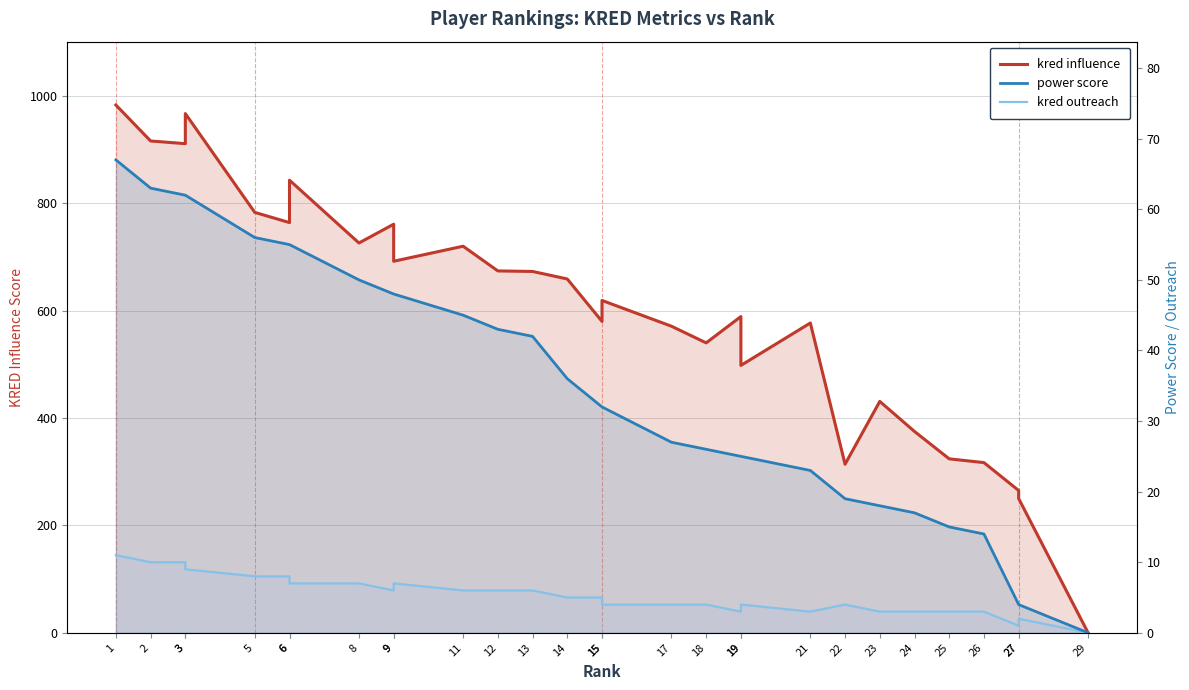

Rank the series by their maximum value, from highest to lowest.

kred influence, power score, kred outreach